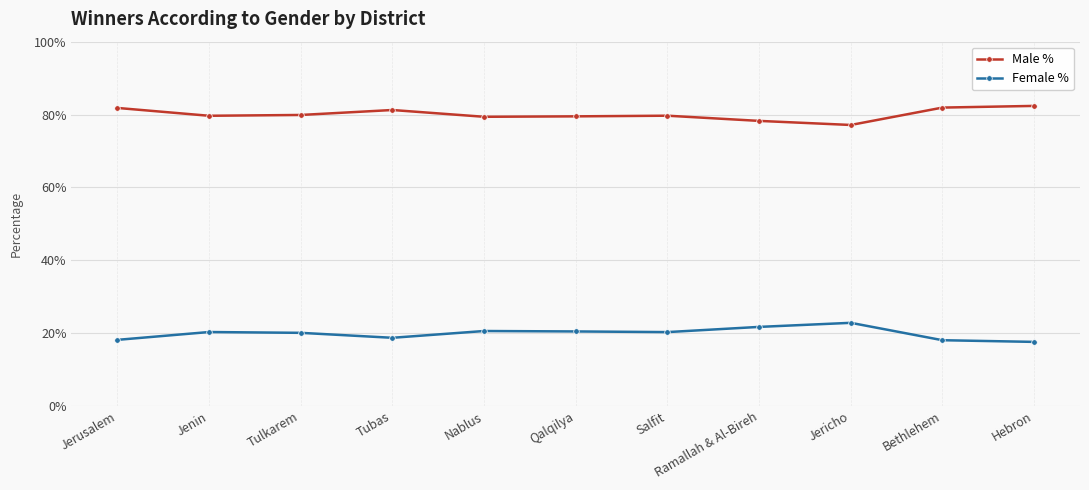

True or false: Female % has a value of 28.3 at Bethlehem.

False